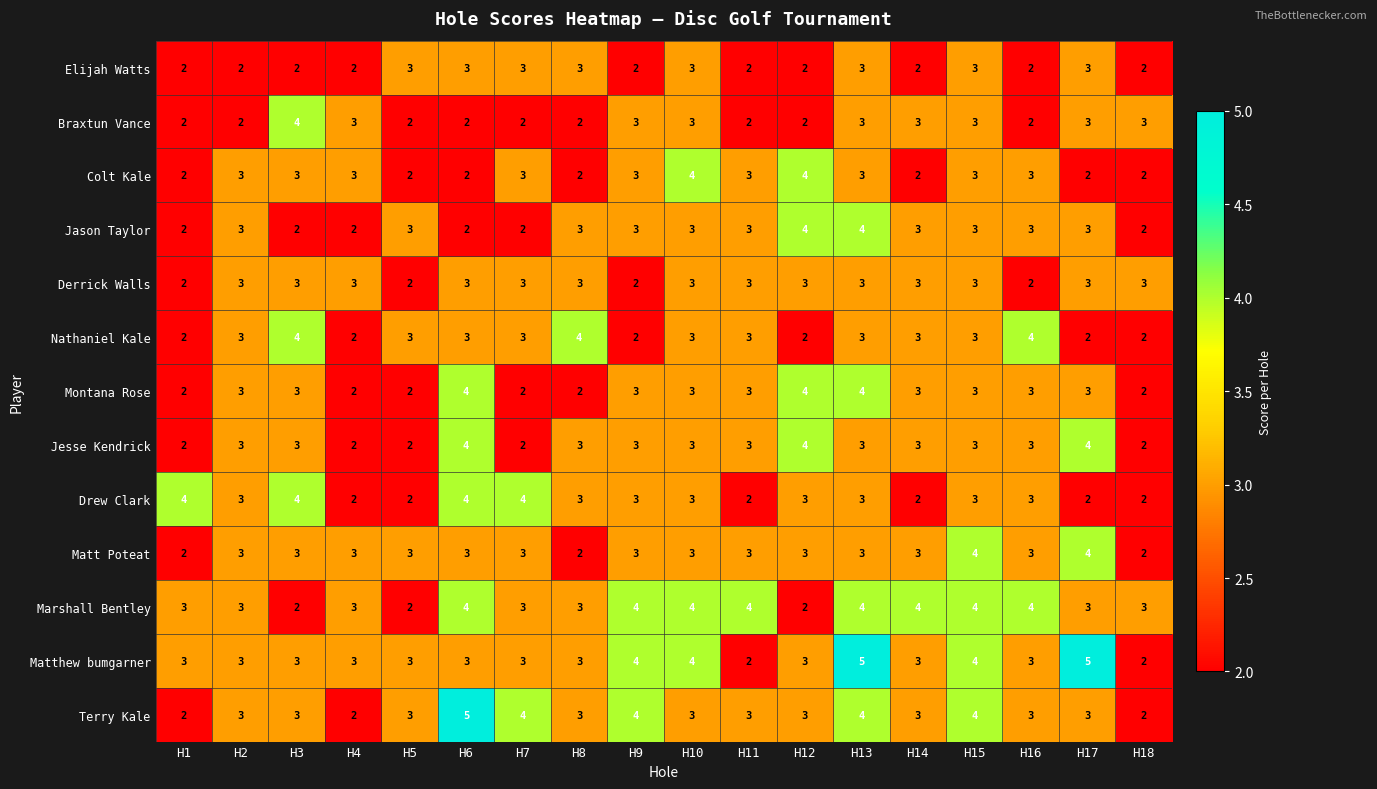

What is the greatest value displayed?

5